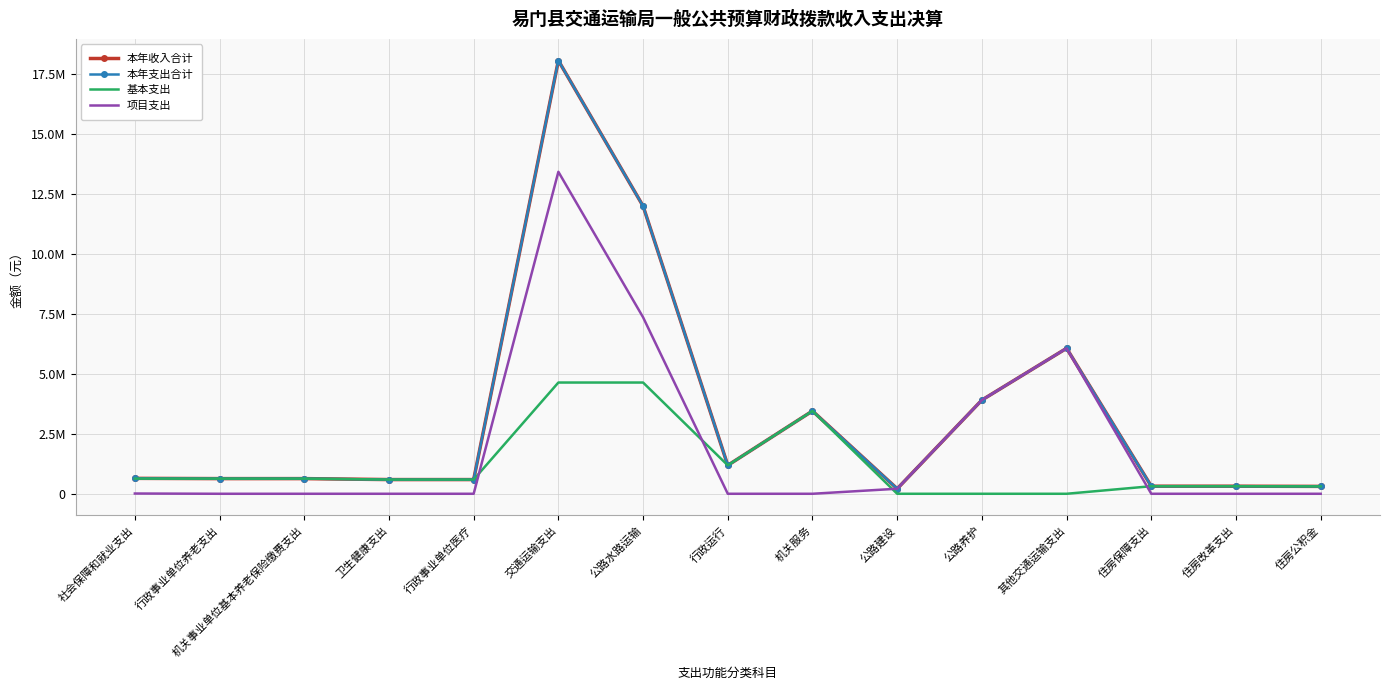

What is the sum of all 基本支出 values?

17944783.9